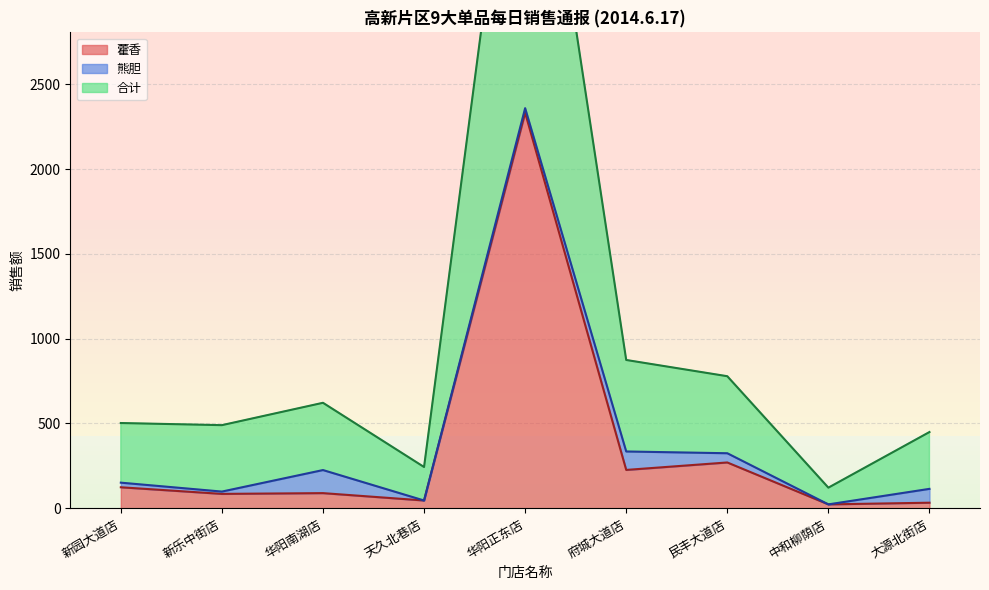

True or false: 藿香 and 合计 cross at least once.

False